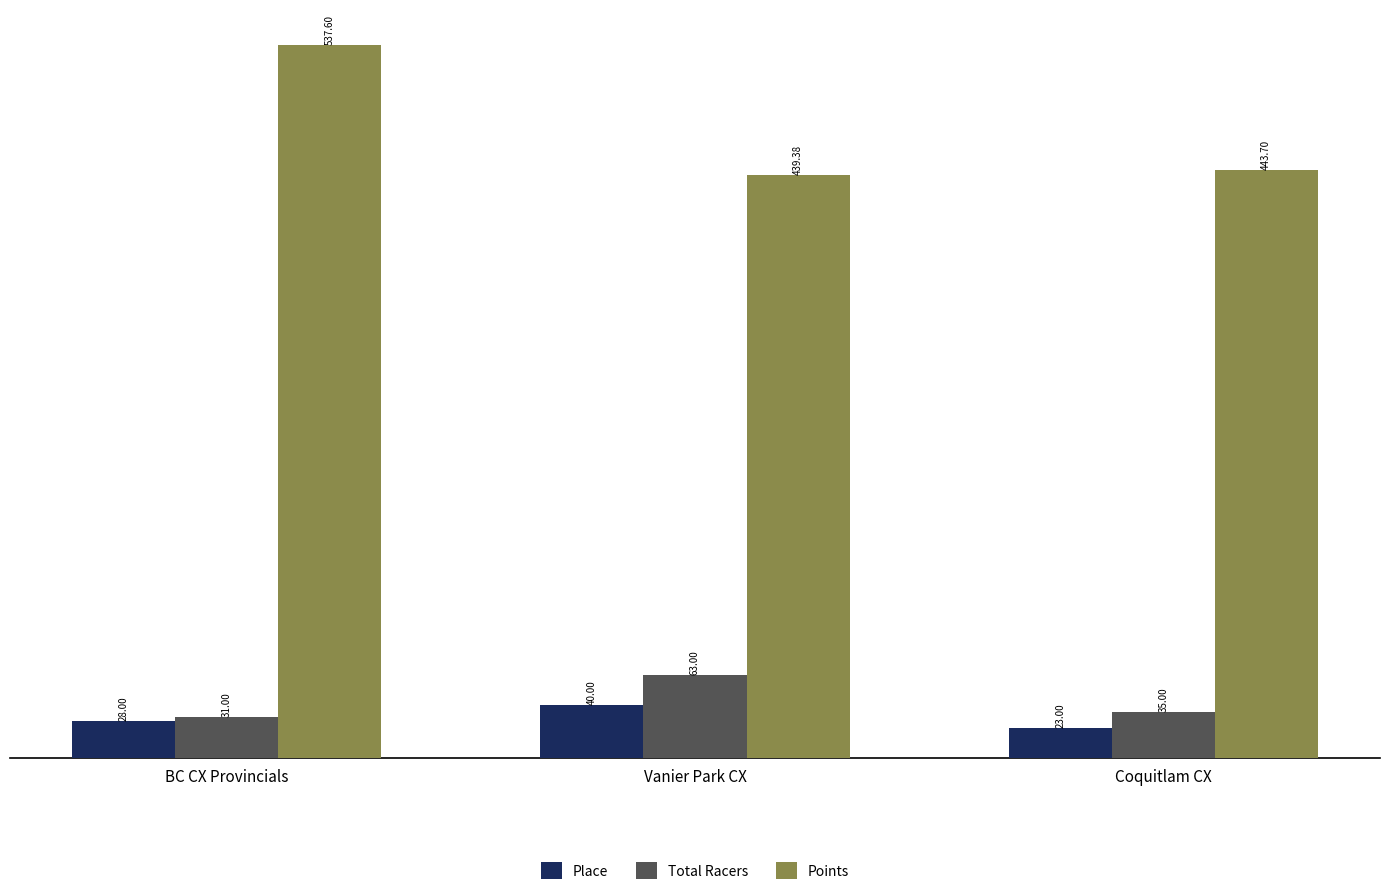

Reading left to right, extract all data points from this chart.

Place: BC CX Provincials=28.0	Vanier Park CX=40.0	Coquitlam CX=23.0
Total Racers: BC CX Provincials=31.0	Vanier Park CX=63.0	Coquitlam CX=35.0
Points: BC CX Provincials=537.6	Vanier Park CX=439.4	Coquitlam CX=443.7